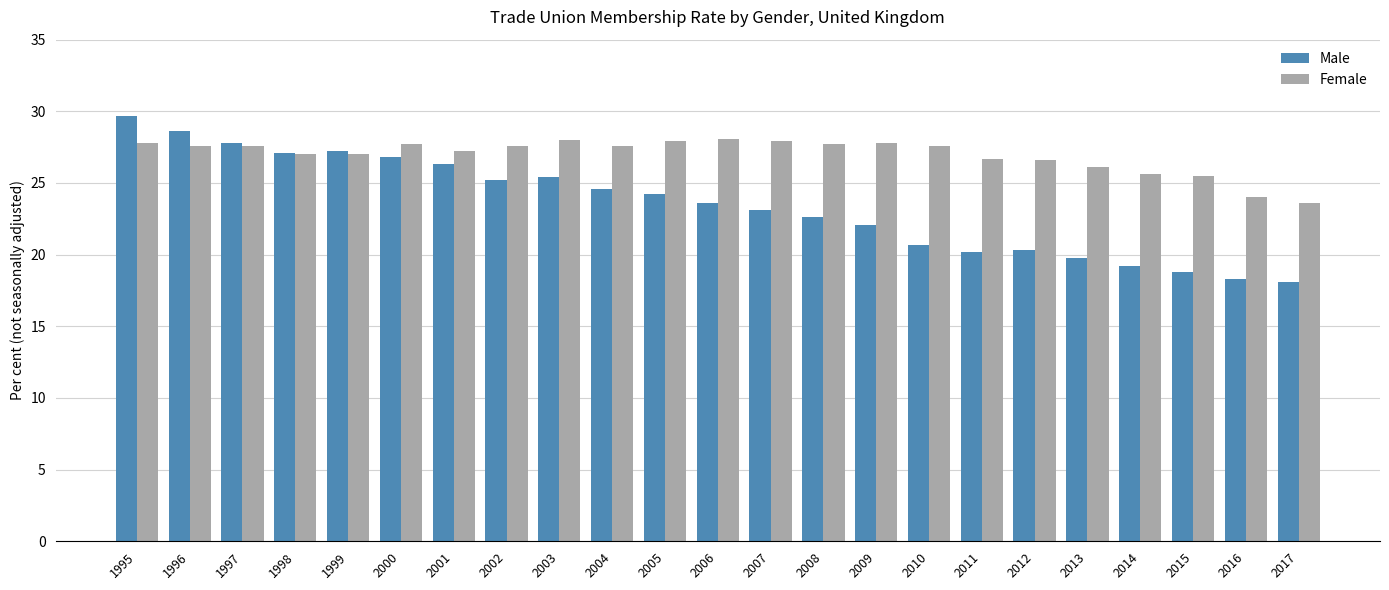

Which series has the largest range (max minus min)?

Male